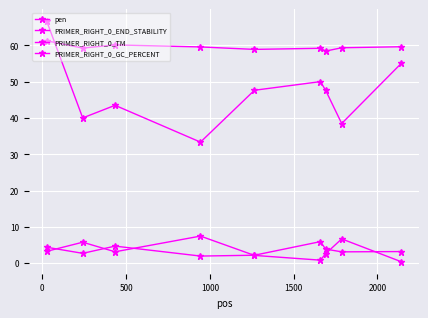

Which series ends up on top after the final intersection of pen and PRIMER_RIGHT_0_END_STABILITY?

PRIMER_RIGHT_0_END_STABILITY